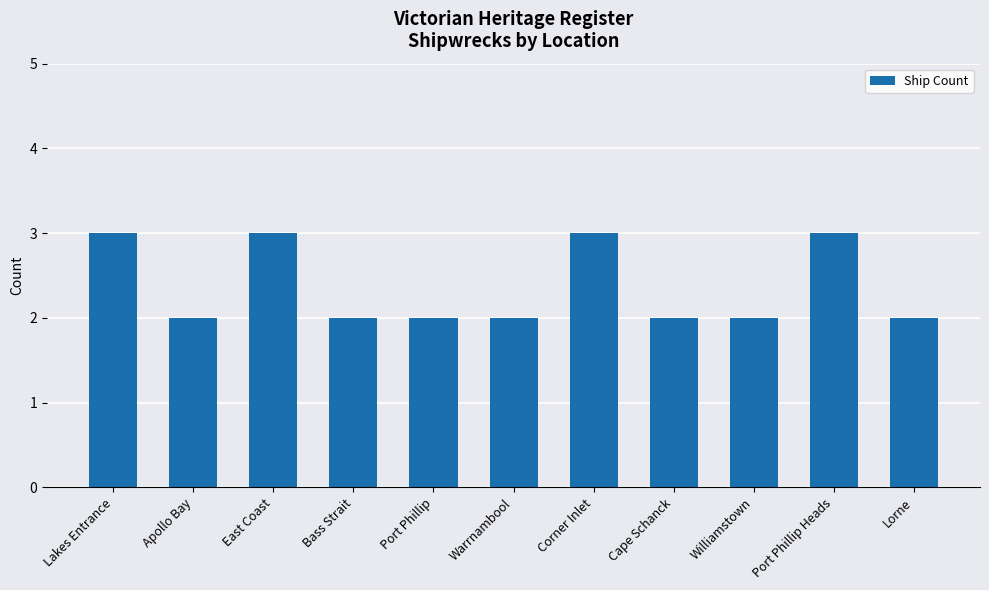

How many bars are there in total?

11